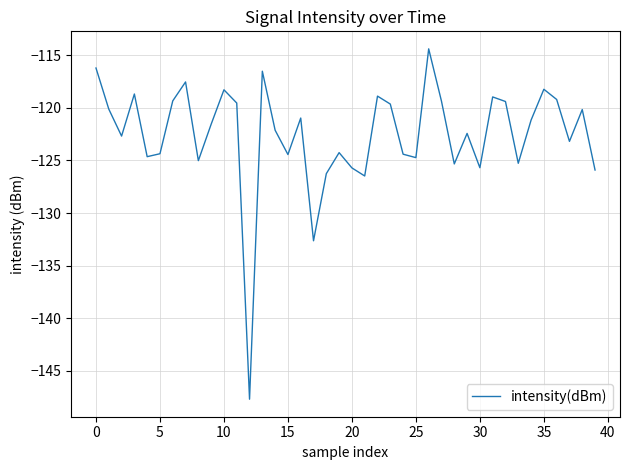

What is the difference between the maximum and minimum values?

33.3